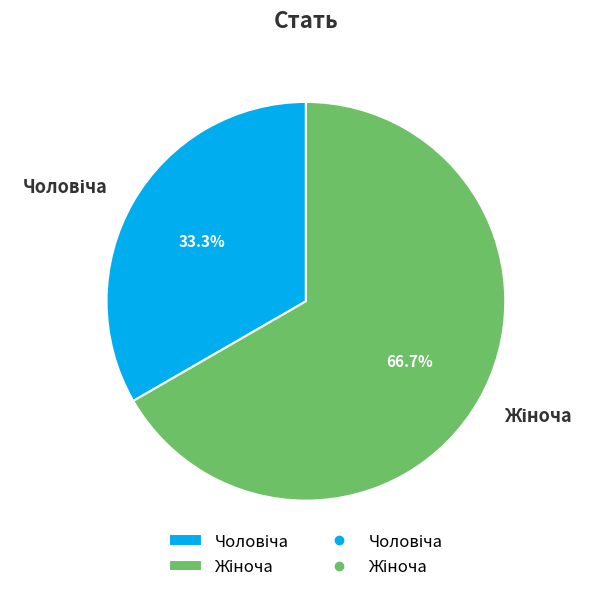

Does any single category account for the majority?

Yes